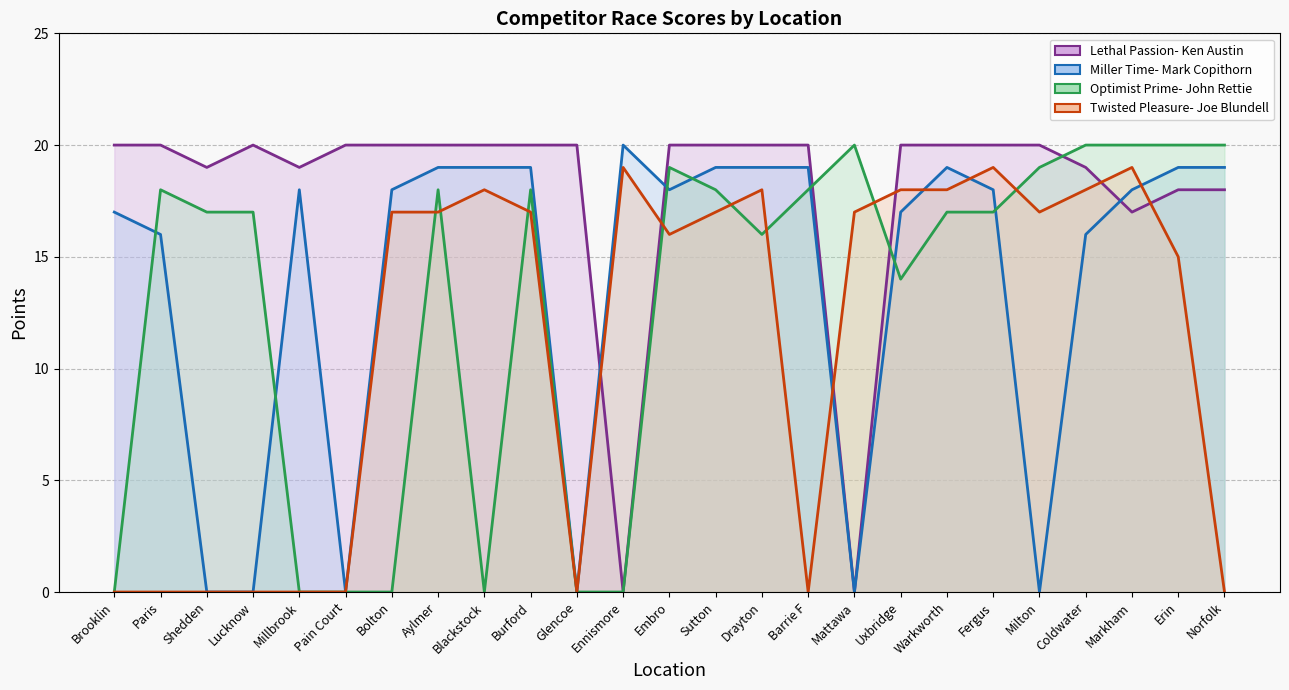

Reading right to left, transcribe all the data shown in this chart.

Lethal Passion- Ken Austin: Norfolk=18	Erin=18	Markham=17	Coldwater=19	Milton=20	Fergus=20	Warkworth=20	Uxbridge=20	Mattawa=0	Barrie F=20	Drayton=20	Sutton=20	Embro=20	Ennismore=0	Glencoe=20	Burford=20	Blackstock=20	Aylmer=20	Bolton=20	Pain Court=20	Millbrook=19	Lucknow=20	Shedden=19	Paris=20	Brooklin=20
Miller Time- Mark Copithorn: Norfolk=19	Erin=19	Markham=18	Coldwater=16	Milton=0	Fergus=18	Warkworth=19	Uxbridge=17	Mattawa=0	Barrie F=19	Drayton=19	Sutton=19	Embro=18	Ennismore=20	Glencoe=0	Burford=19	Blackstock=19	Aylmer=19	Bolton=18	Pain Court=0	Millbrook=18	Lucknow=0	Shedden=0	Paris=16	Brooklin=17
Optimist Prime- John Rettie: Norfolk=20	Erin=20	Markham=20	Coldwater=20	Milton=19	Fergus=17	Warkworth=17	Uxbridge=14	Mattawa=20	Barrie F=18	Drayton=16	Sutton=18	Embro=19	Ennismore=0	Glencoe=0	Burford=18	Blackstock=0	Aylmer=18	Bolton=0	Pain Court=0	Millbrook=0	Lucknow=17	Shedden=17	Paris=18	Brooklin=0
Twisted Pleasure- Joe Blundell: Norfolk=0	Erin=15	Markham=19	Coldwater=18	Milton=17	Fergus=19	Warkworth=18	Uxbridge=18	Mattawa=17	Barrie F=0	Drayton=18	Sutton=17	Embro=16	Ennismore=19	Glencoe=0	Burford=17	Blackstock=18	Aylmer=17	Bolton=17	Pain Court=0	Millbrook=0	Lucknow=0	Shedden=0	Paris=0	Brooklin=0